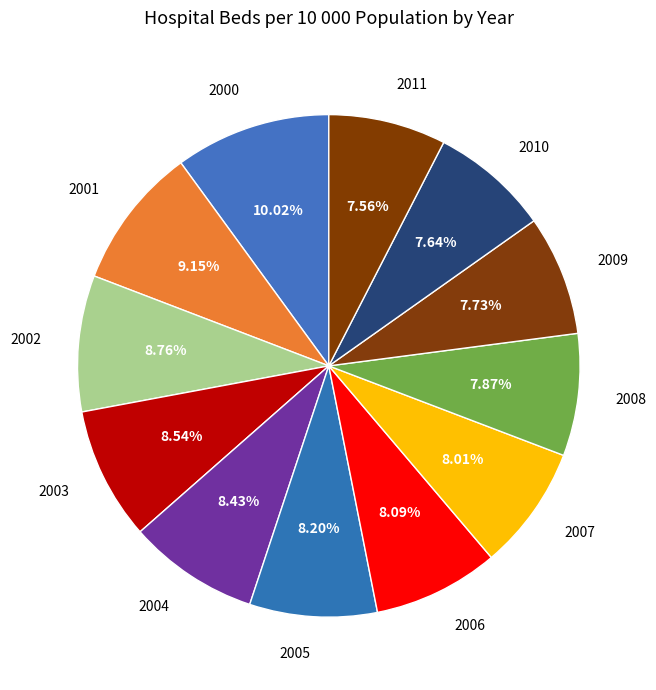

The 2001 slice represents 1% of the pie. True or false?

False